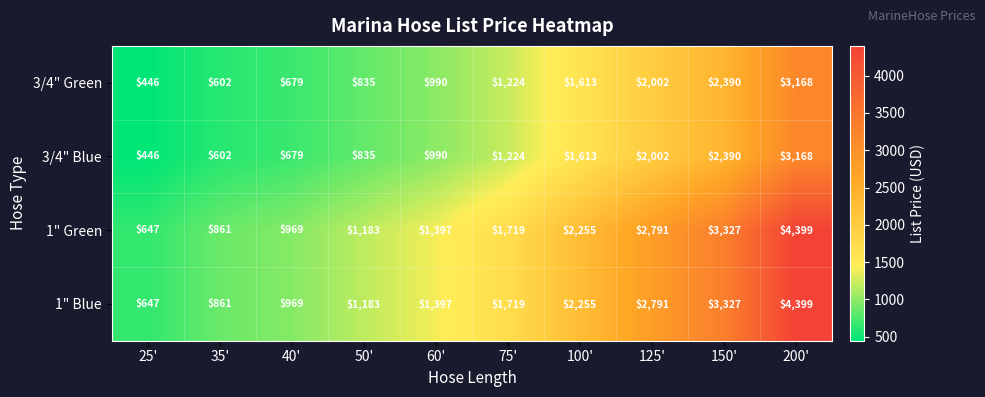

What is the spread (max minus min) of values at 200'?

1231